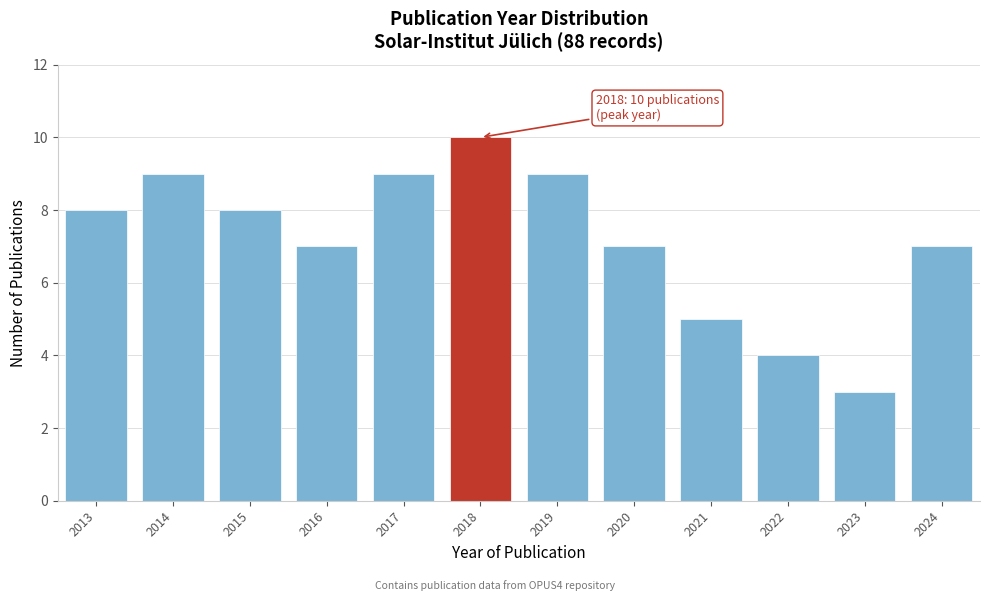

Reading left to right, extract all data points from this chart.

2013=8	2014=9	2015=8	2016=7	2017=9	2018=10	2019=9	2020=7	2021=5	2022=4	2023=3	2024=7